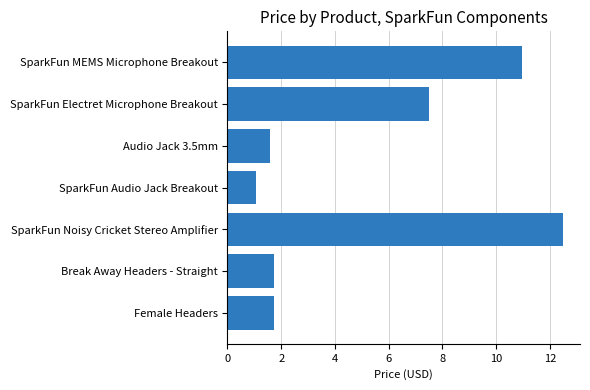

The value at SparkFun Electret Microphone Breakout is 7.5. True or false?

True